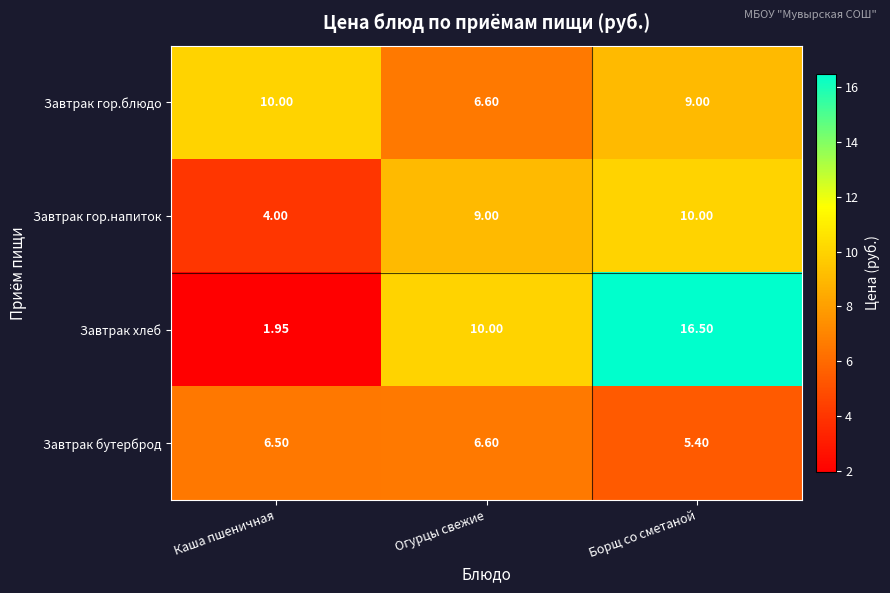

At how many categories does at least one series exceed 6?

3